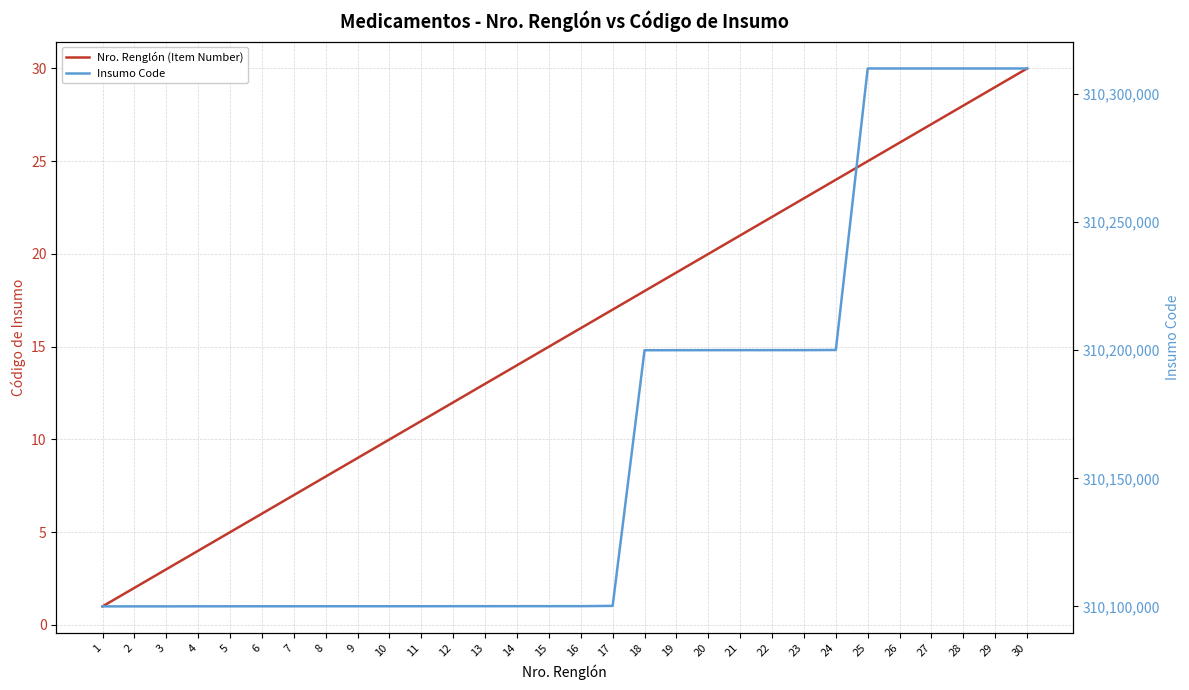

What is the average value of the Nro. Renglón (Item Number) series?

16